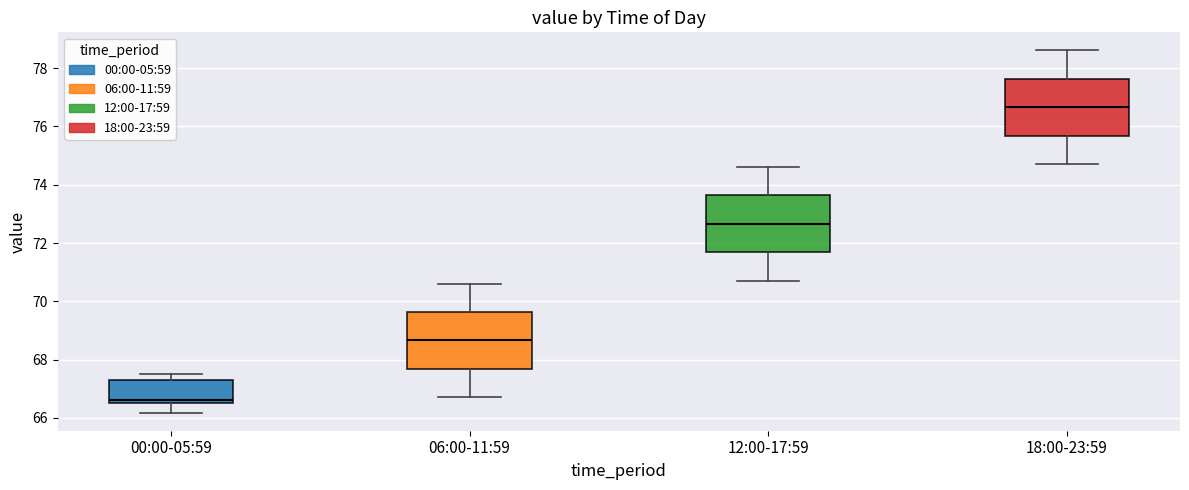

Where does the median line of the box for 12:00-17:59 sit on the y-axis? The values are not printed on the chart, so give them approximately, as read against the axis.

72.6